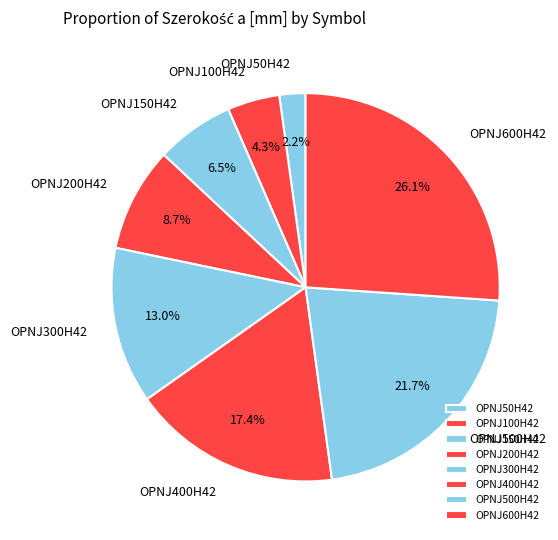

To the nearest percent, what is the difference between the OPNJ500H42 and OPNJ50H42 slice percentages?

20%